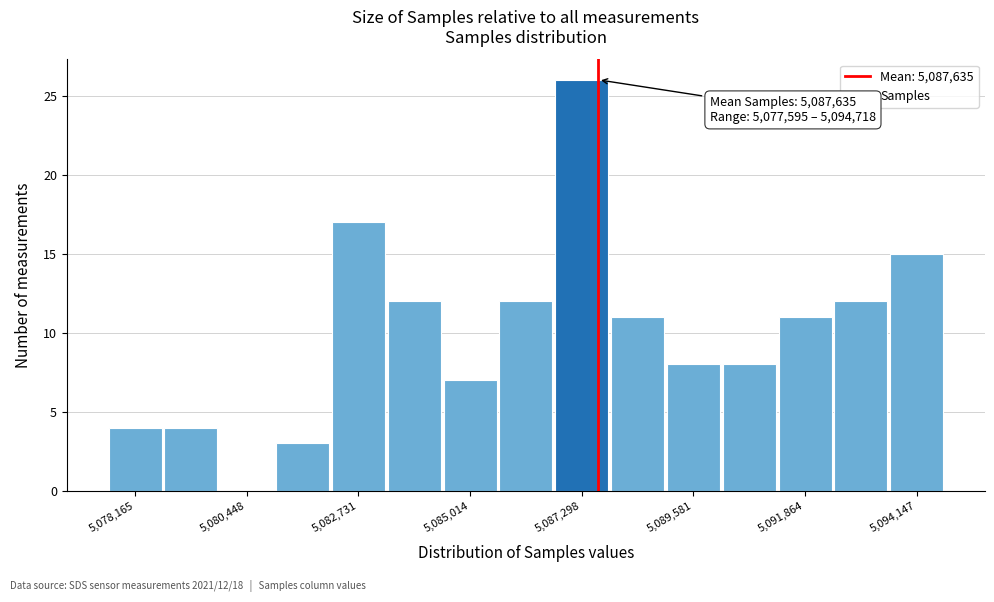

Around what value on the x-axis is the tallest bar? Give the approximate position of its centre, as read against the axis.

5087500